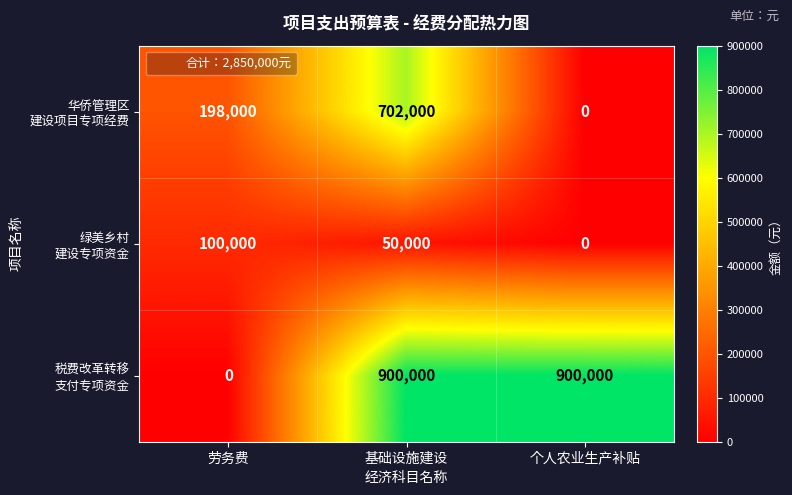

What is the total value across all series at 个人农业生产补贴?

900000